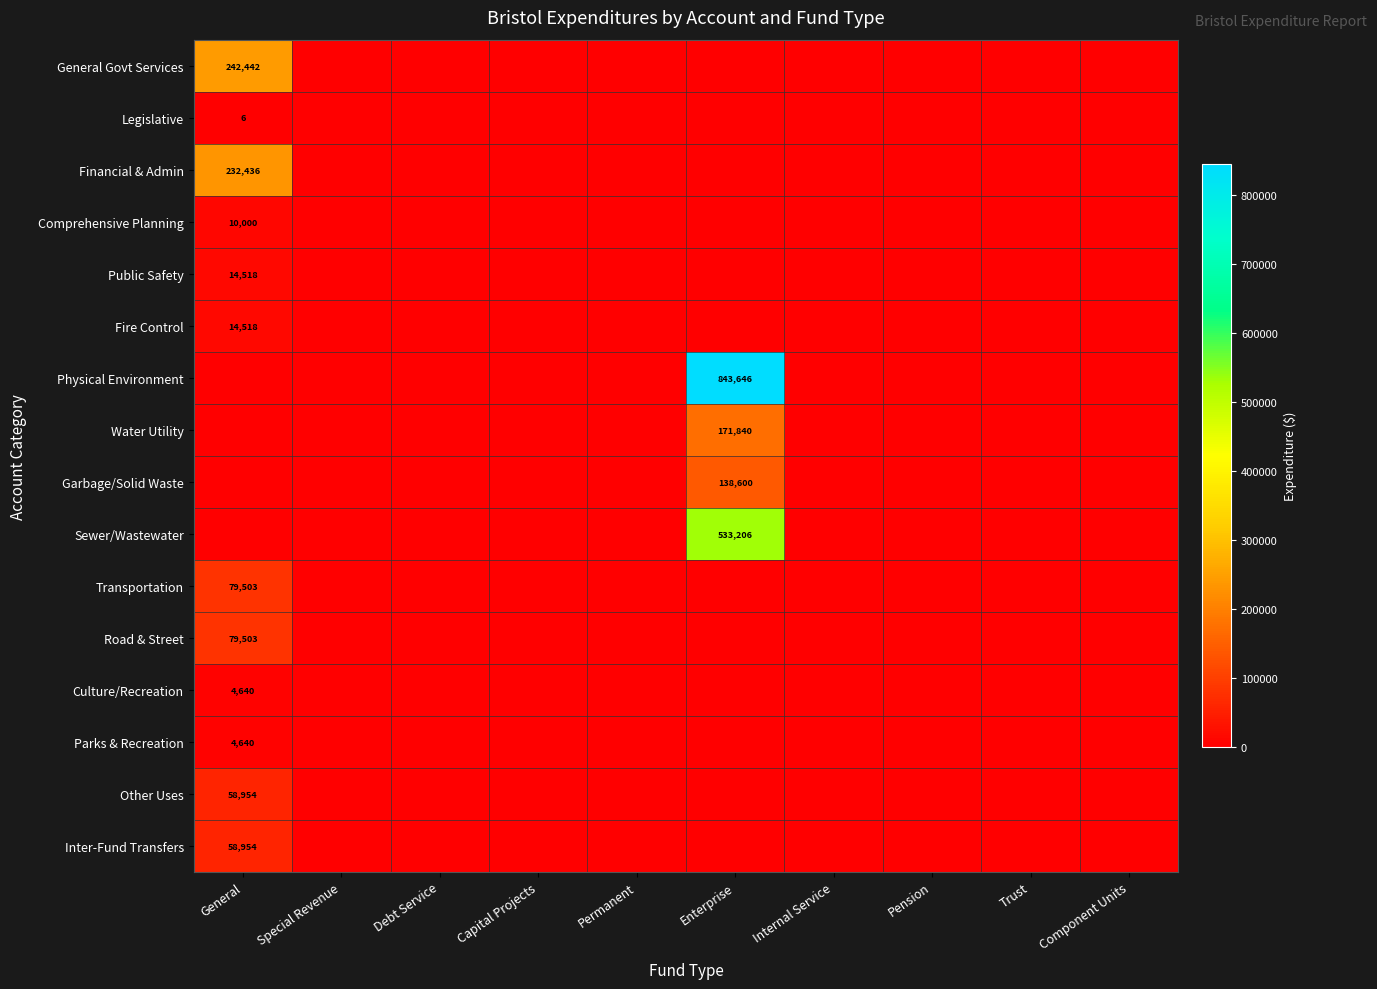

True or false: General Govt Services has a value of 242442 at General.

True